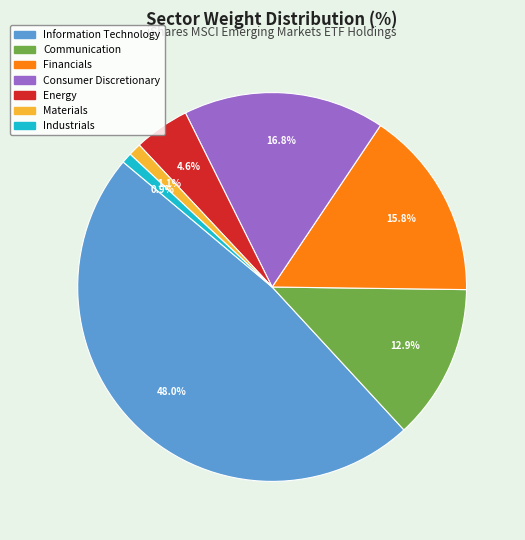

Does Information Technology account for over 50% of the chart?

No